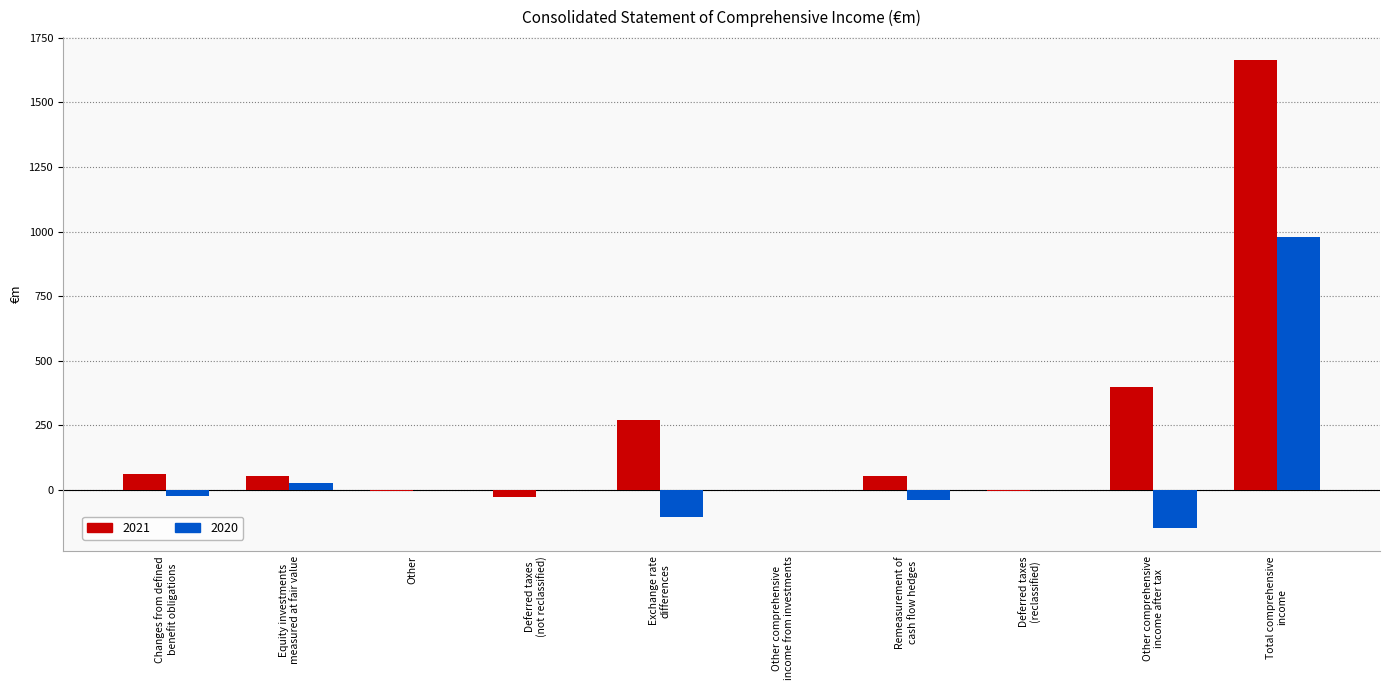

Which series has the largest total across all categories?

2021